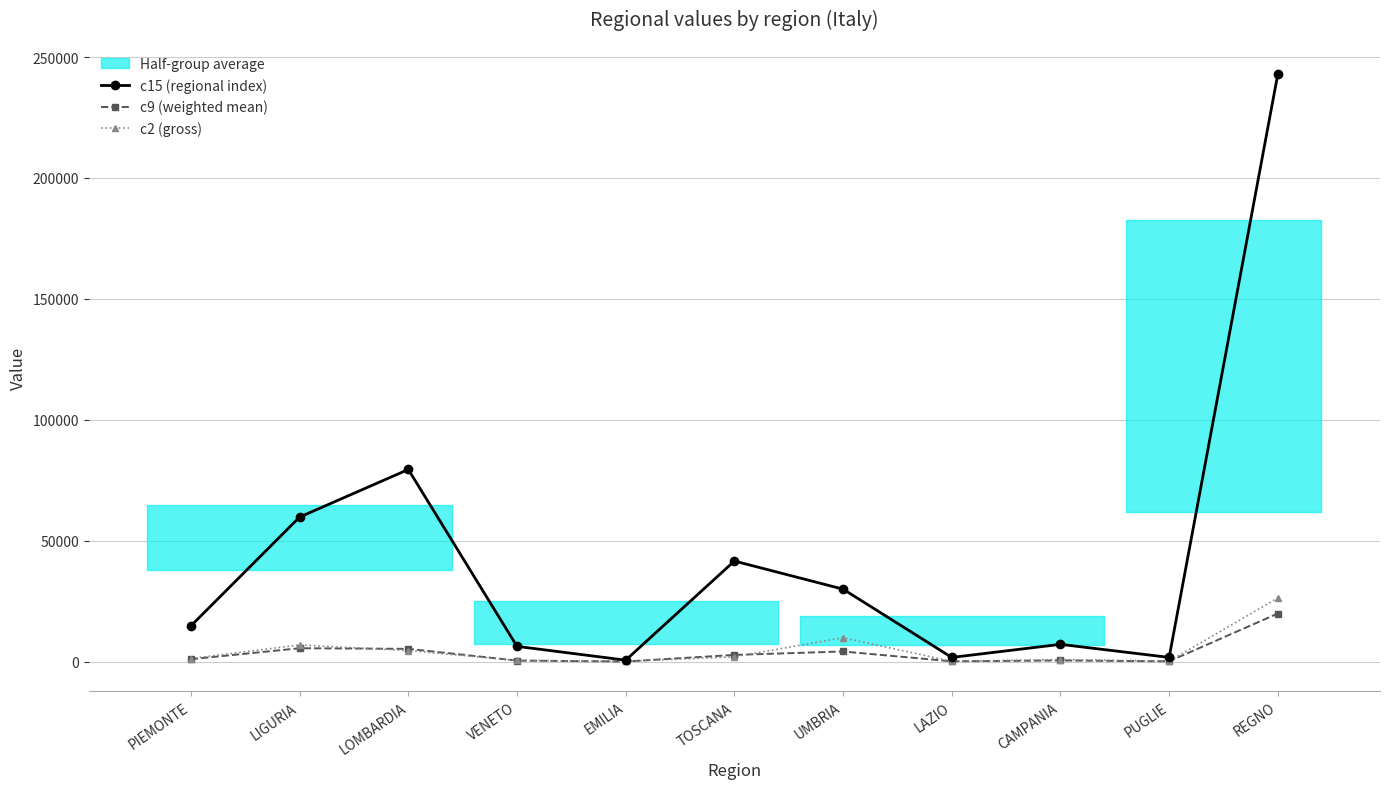

Where is c2 (gross) nearest to the value 13198?

UMBRIA